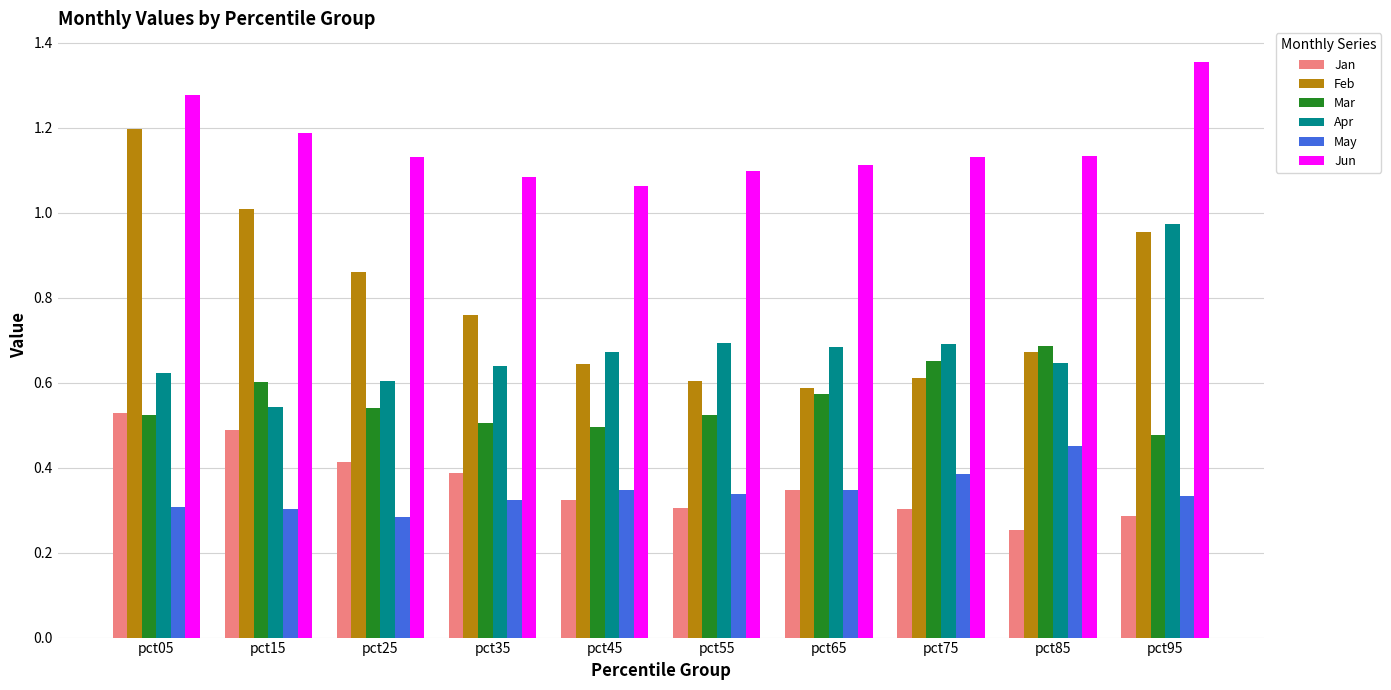

The Mar series shows 0.5 at pct95. True or false?

True